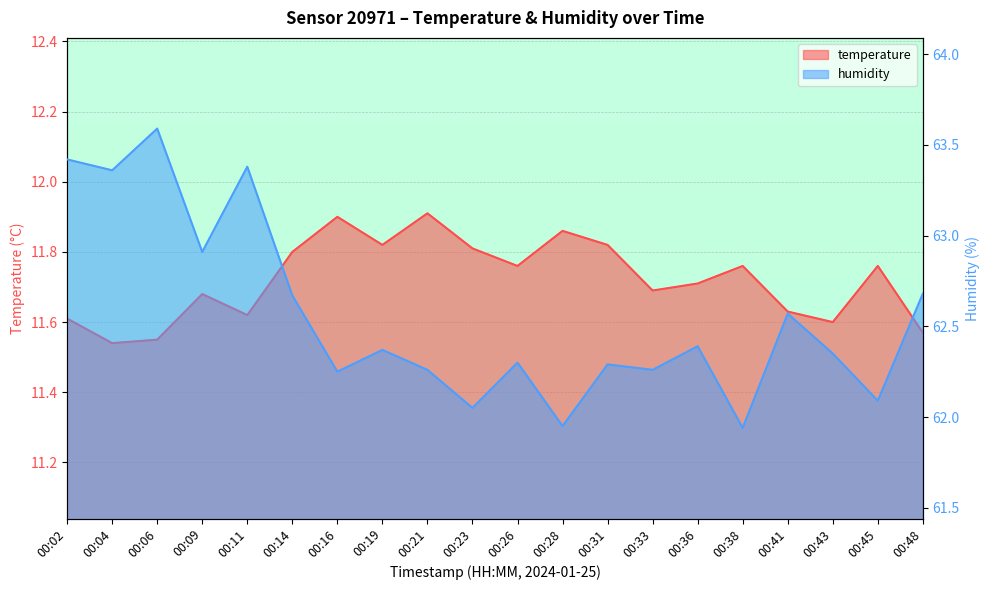

How many interior local peaks does the humidity series have?

7